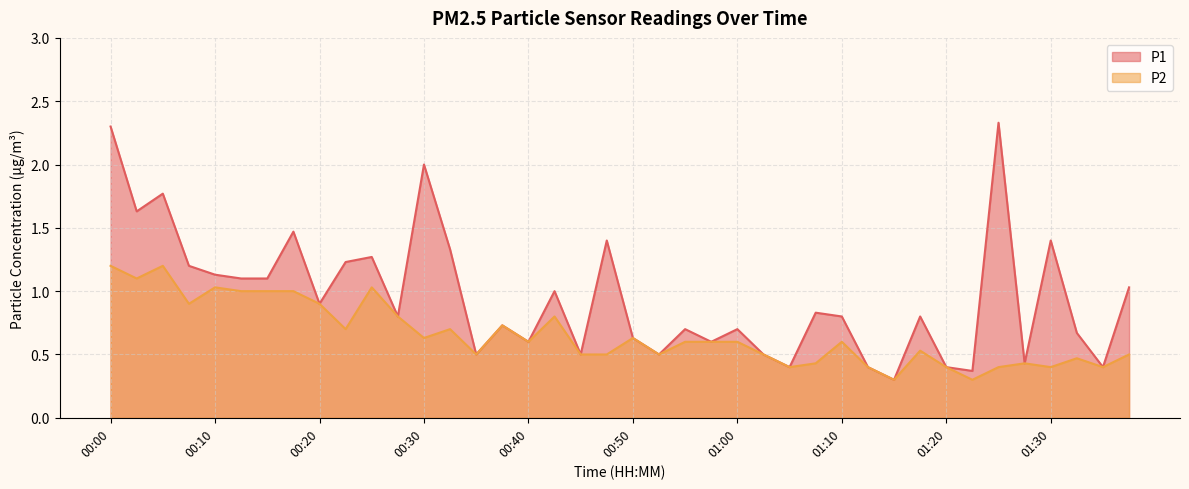

What is the difference between the maximum and second lowest values in the P2 series?

0.9